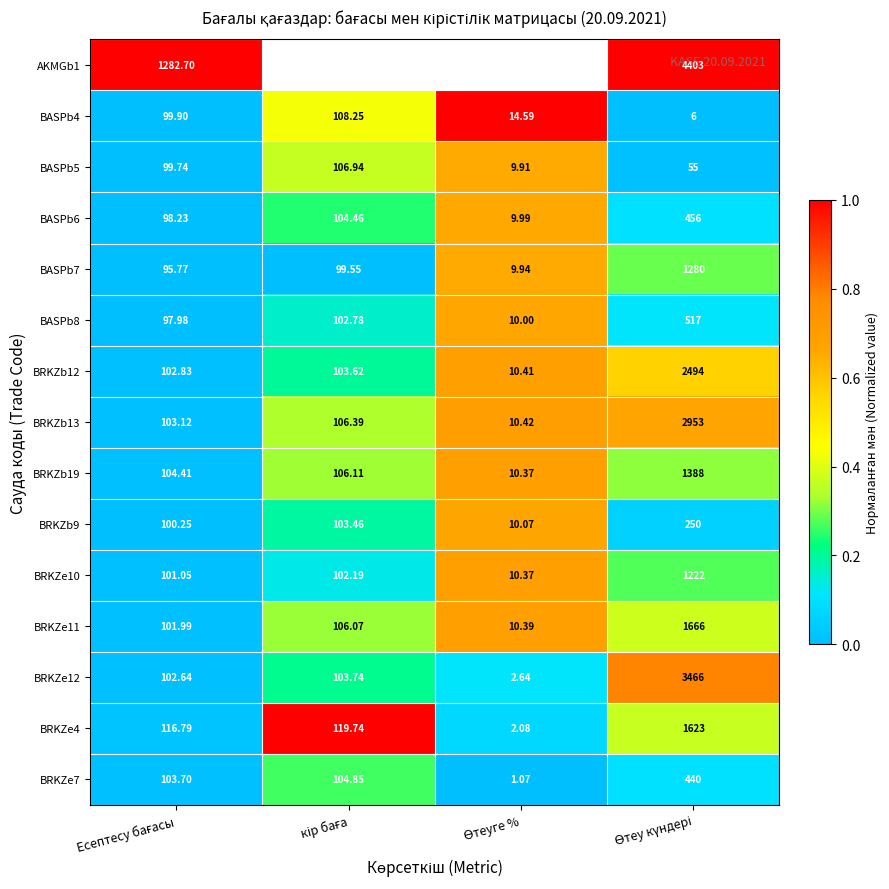

How many data points in BRKZe10 are less than 102?

2